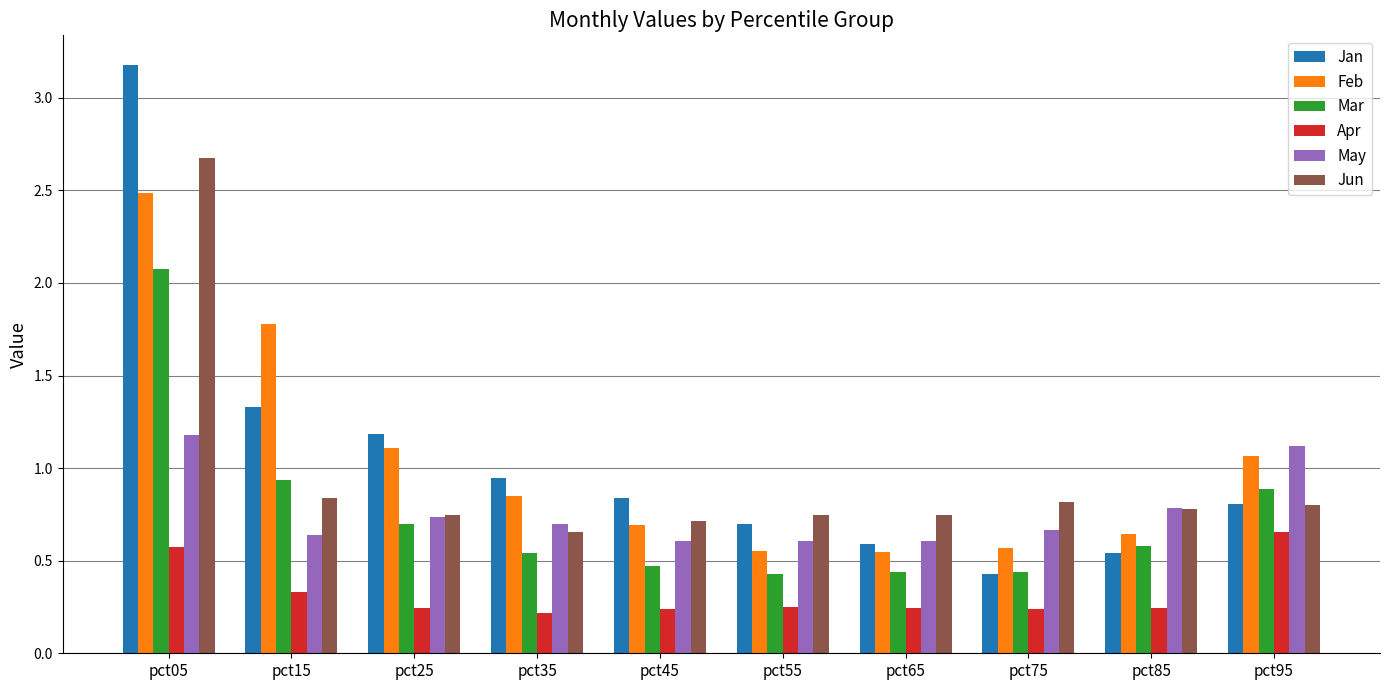

How many May values are between 0 and 1?

8